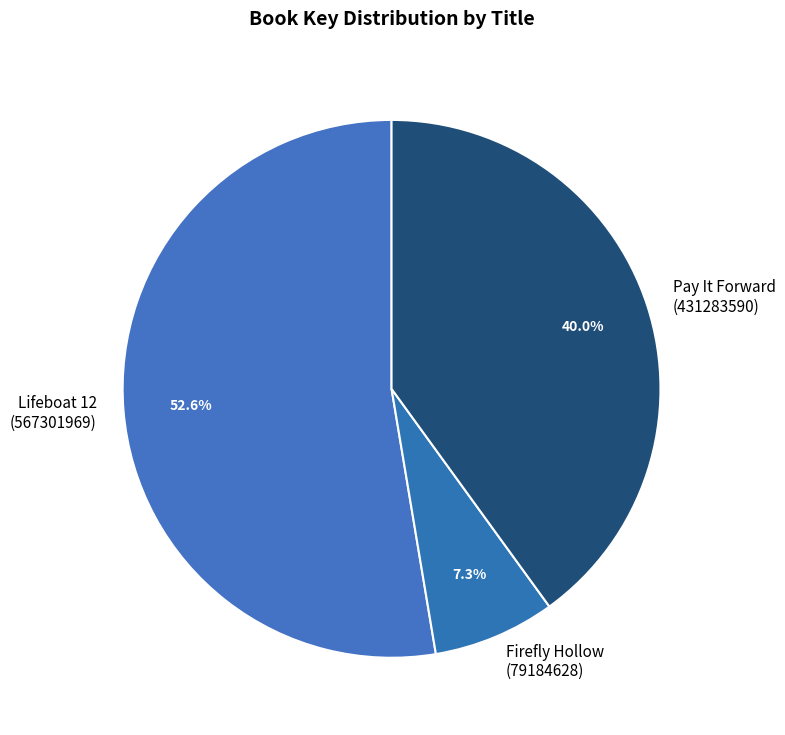

Count the number of slices in the pie.

3